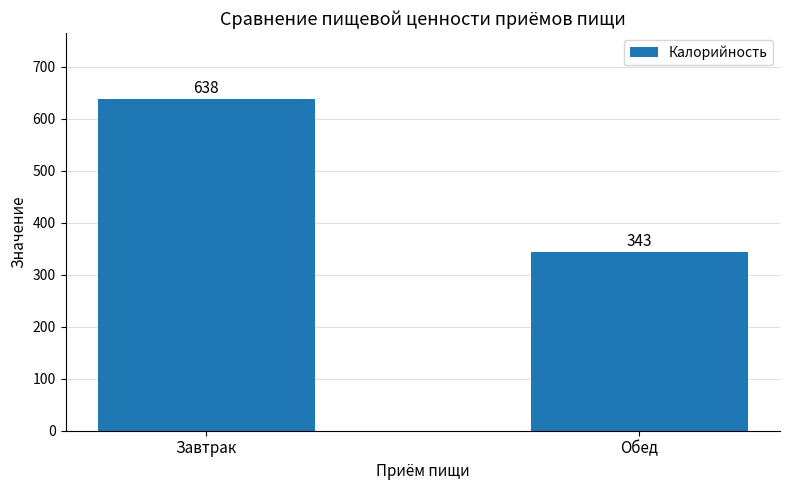

Reading left to right, what are all the values shown in this chart?

Завтрак=638	Обед=343